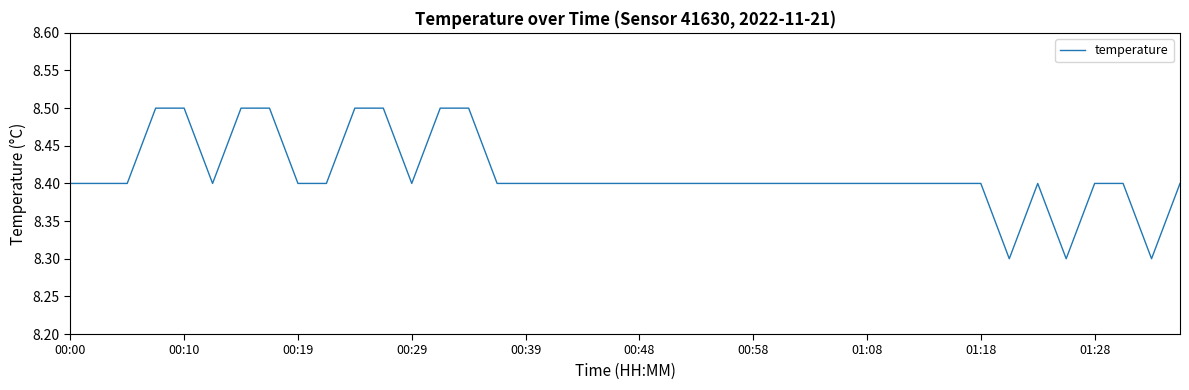

What is the smallest value displayed?

8.3